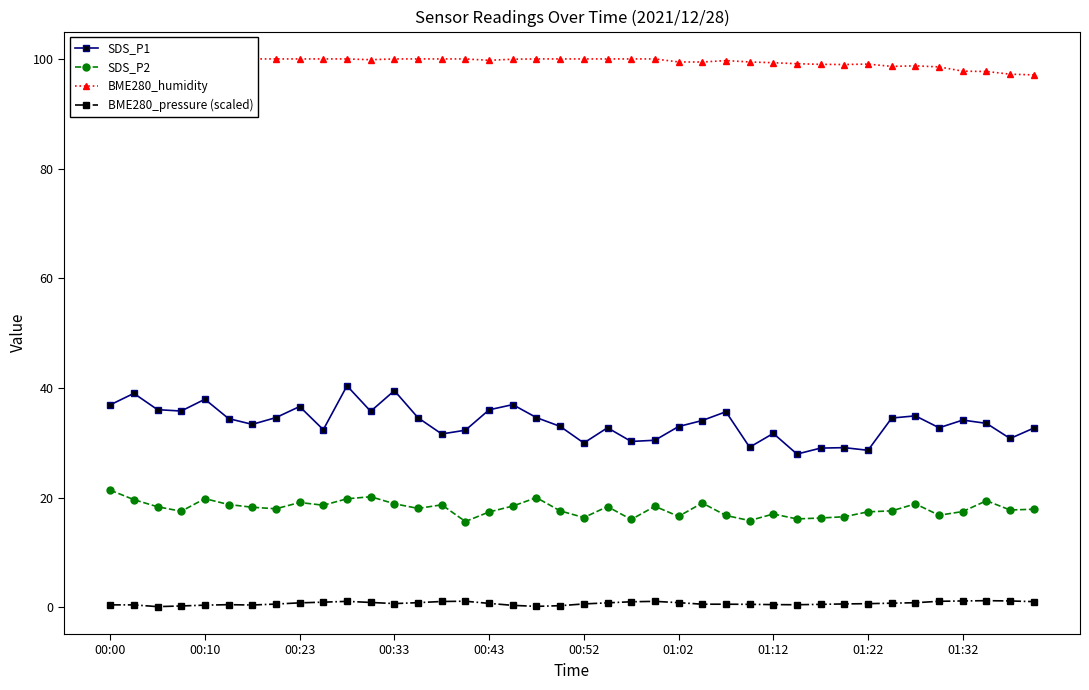

What are all the series names shown in the legend?

SDS_P1, SDS_P2, BME280_humidity, BME280_pressure (scaled)